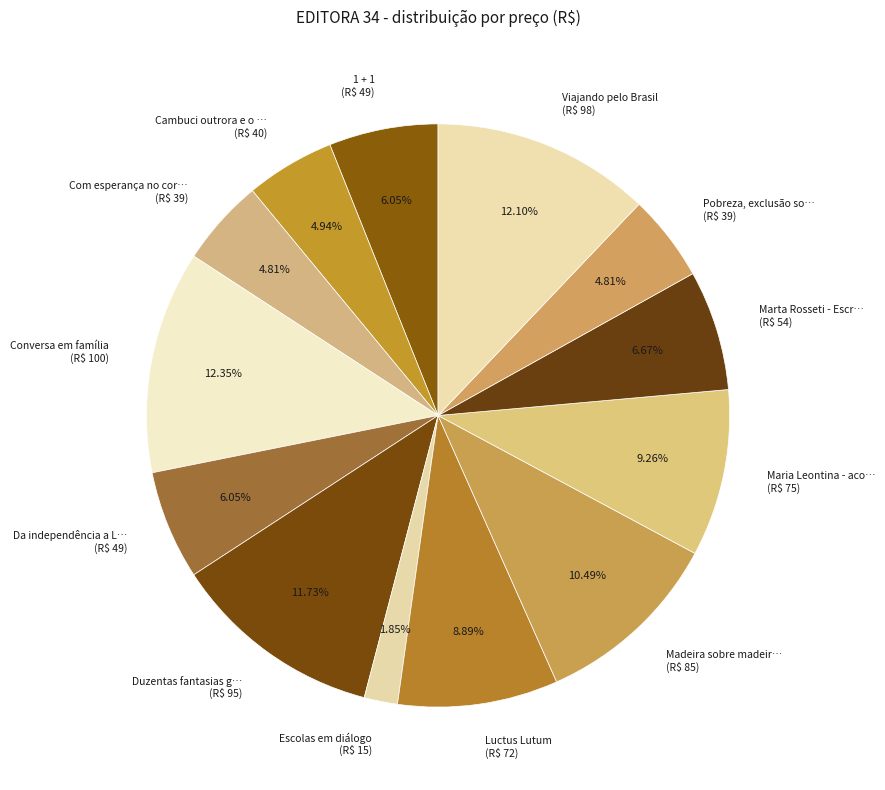

Is Viajando pelo Brasil (R$ 98) the majority of the pie?

No